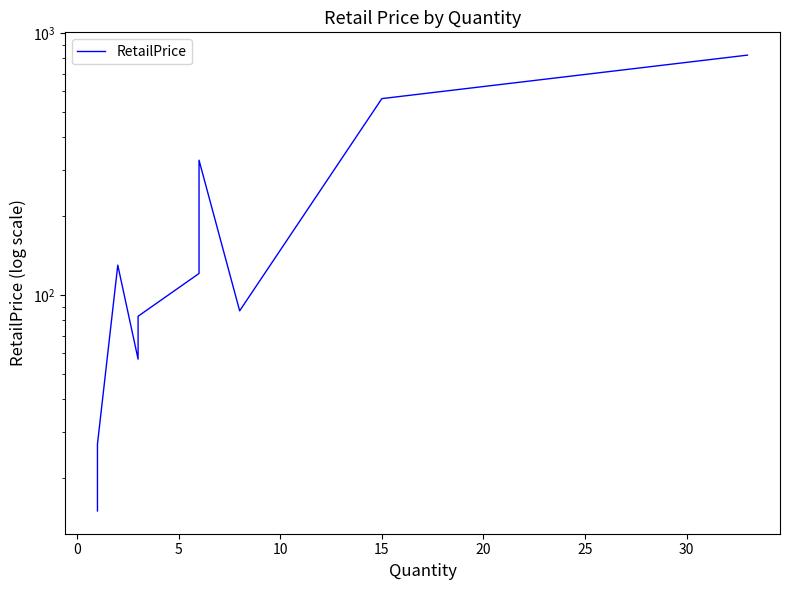

What is the difference between the second highest and second lowest values?

541.7